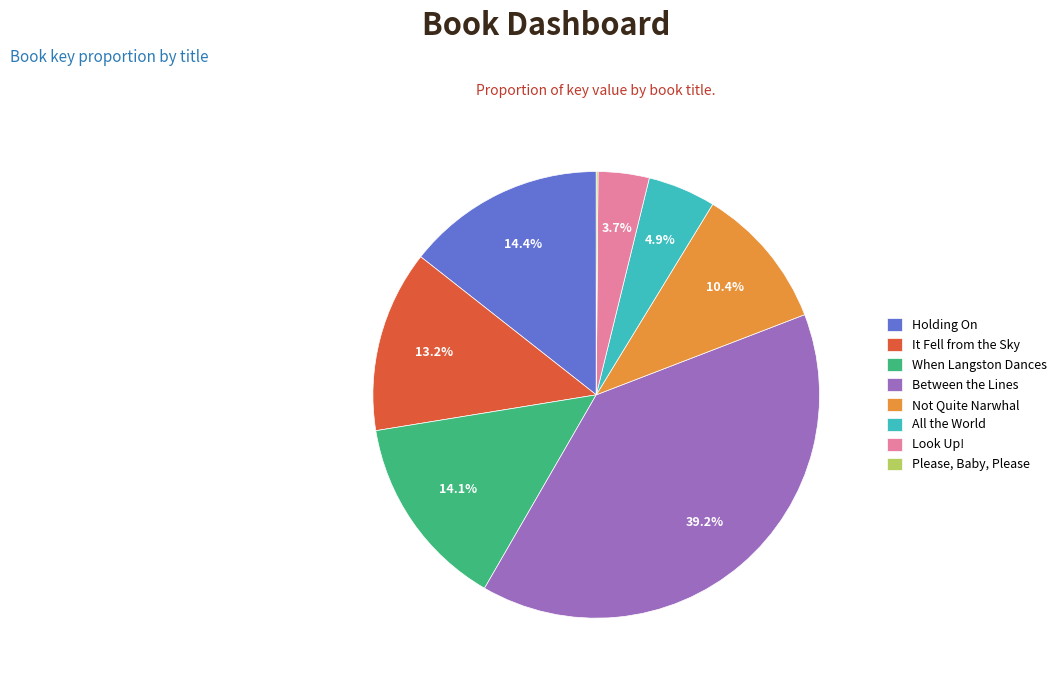

What percentage is the Between the Lines slice, to the nearest percent?

39%